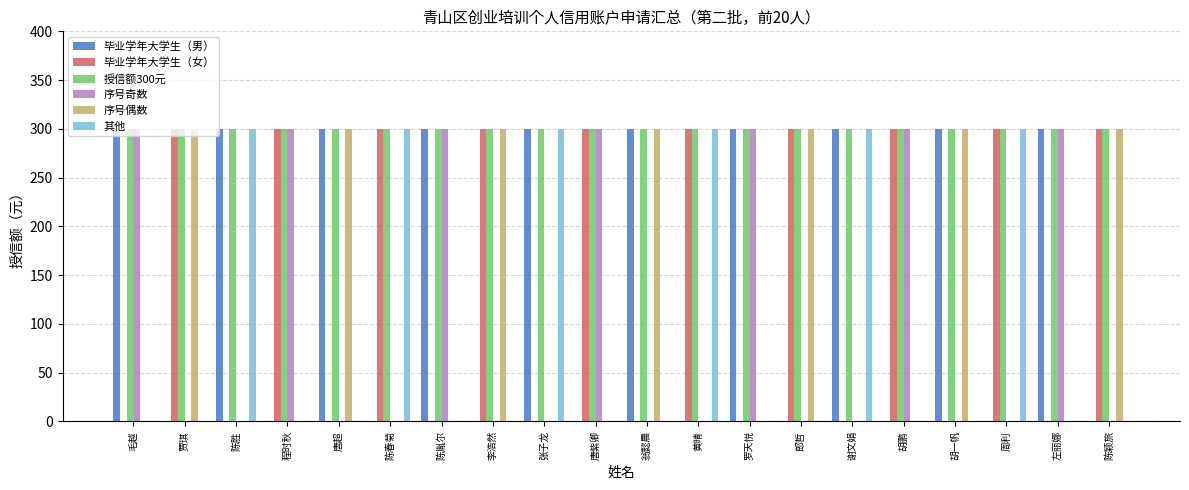

How many series are shown in this chart?

6